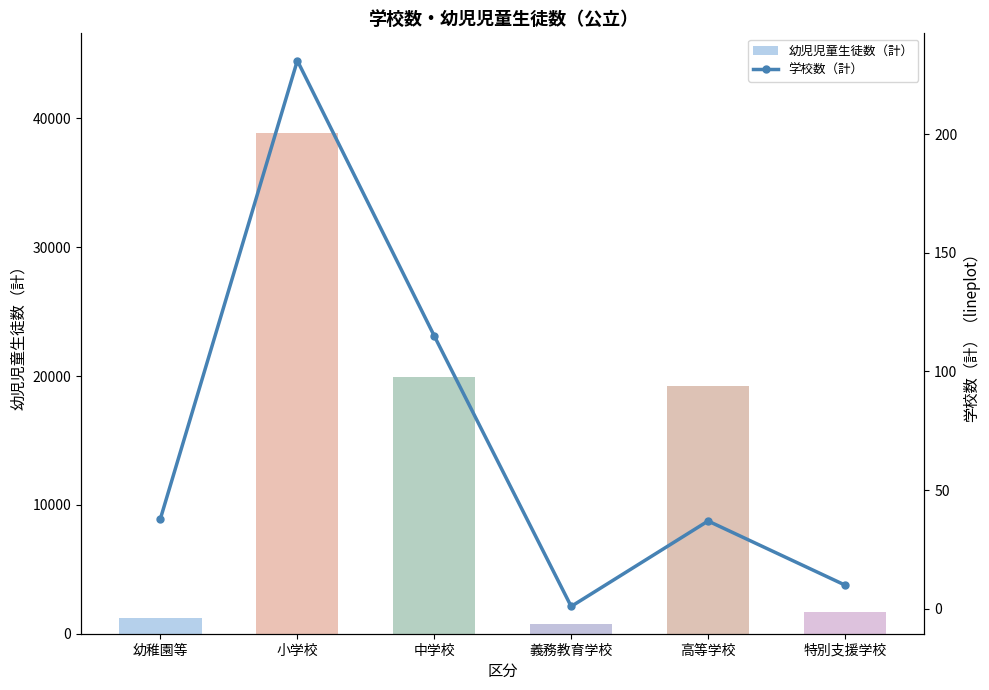

What is the maximum value for 幼児児童生徒数（計）?

38841